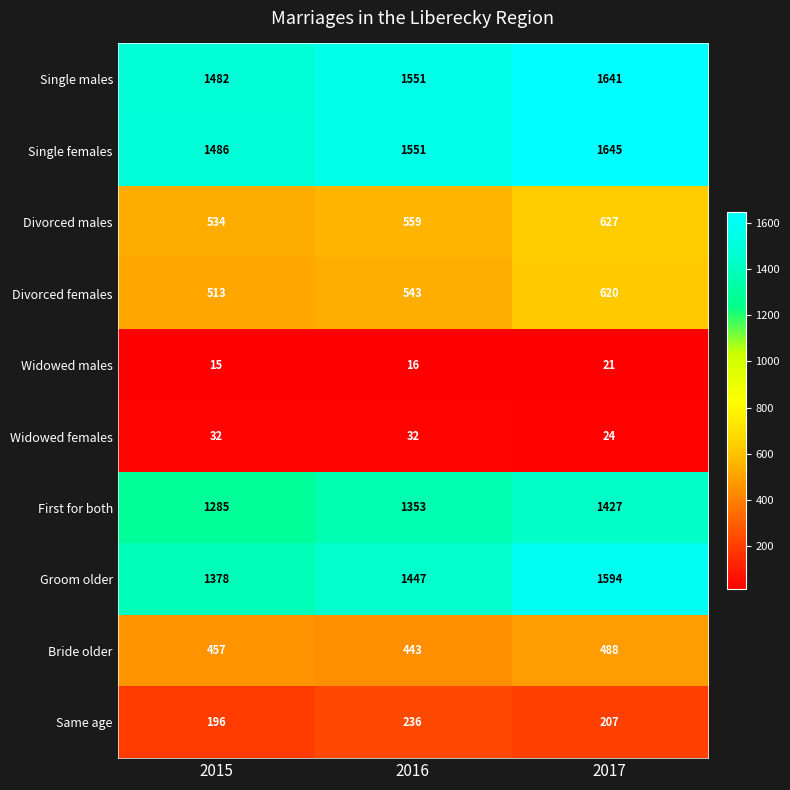

Rank the series by their maximum value, from lowest to highest.

Widowed males, Widowed females, Same age, Bride older, Divorced females, Divorced males, First for both, Groom older, Single males, Single females